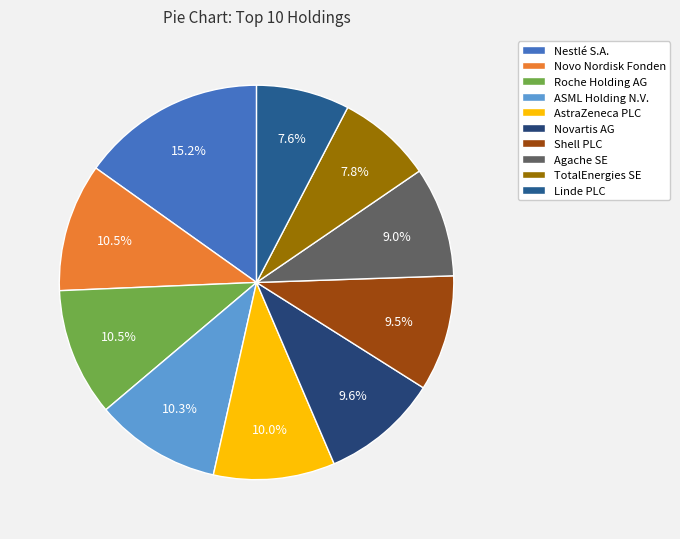

How many slices are in this pie chart?

10